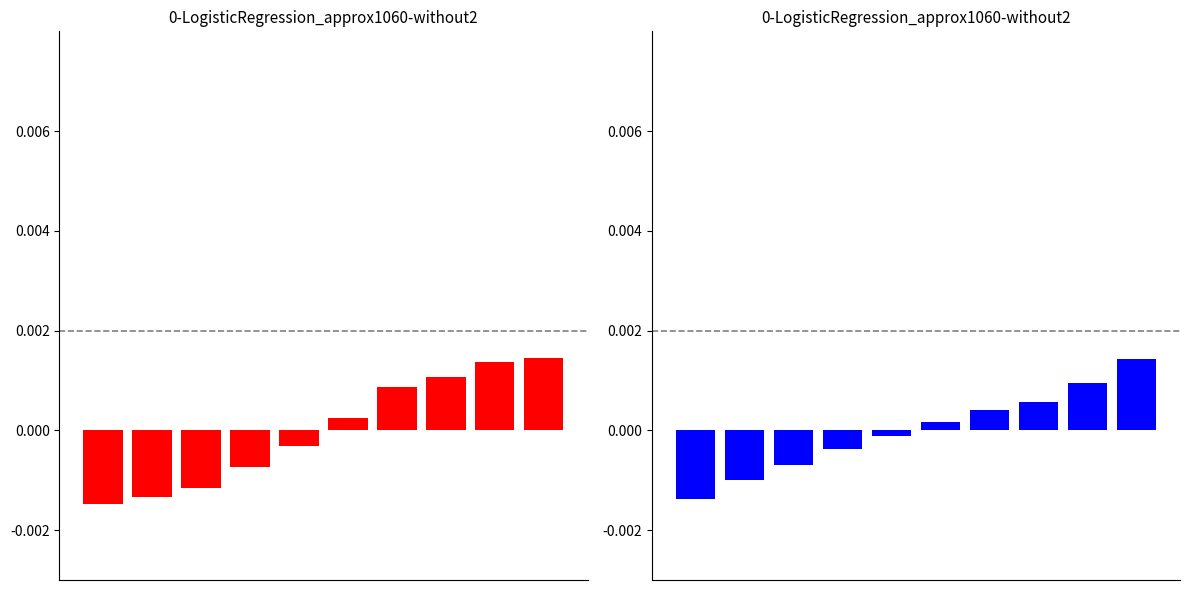

Reading right to left, what are all the values shown in this chart?

Total (Principal-Only): 9=0.0	8=0.0	7=0.0	6=0.0	5=0.0	4=-0.0	3=-0.0	2=-0.0	1=-0.0	0=-0.0
Total Outstanding: 9=0.0	8=0.0	7=0.0	6=0.0	5=0.0	4=-0.0	3=-0.0	2=-0.0	1=-0.0	0=-0.0